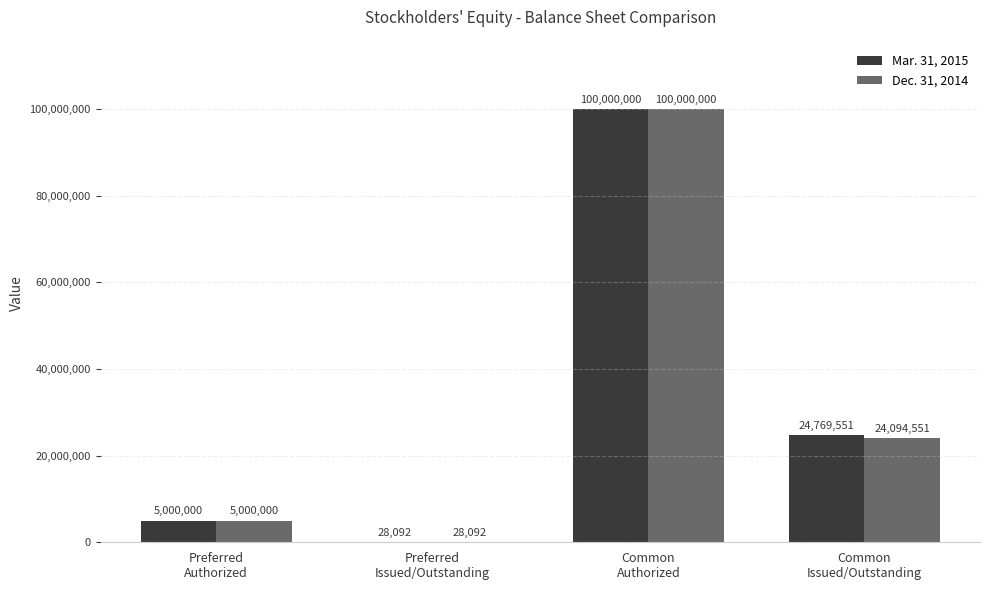

Which series has the largest total across all categories?

Mar. 31, 2015